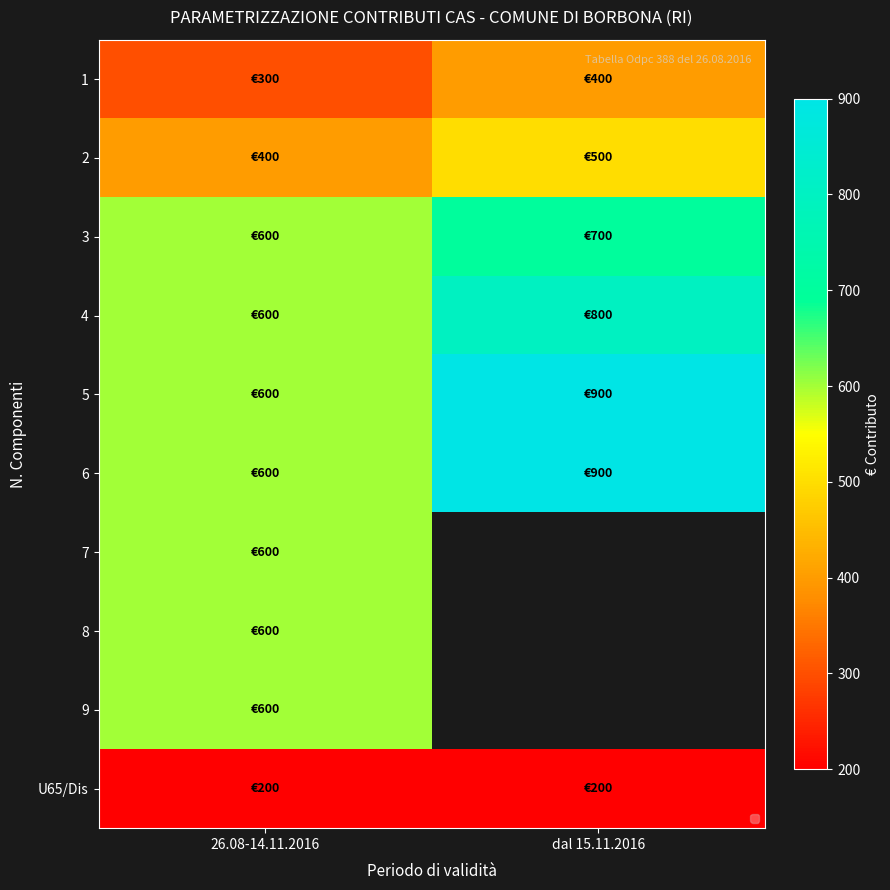

True or false: 5 has a value of 600.0 at 26.08-14.11.2016.

True